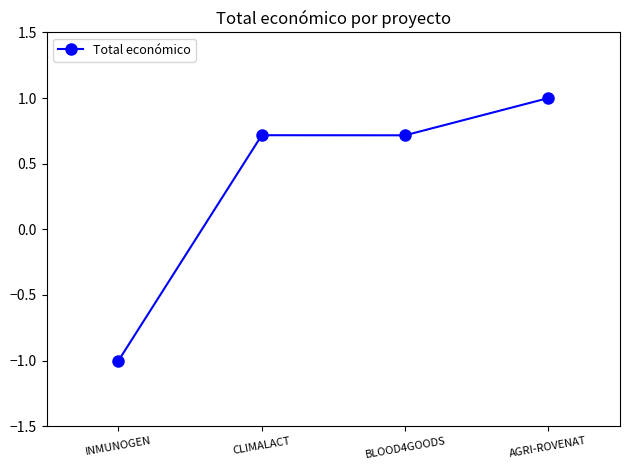

What is the difference between the values at INMUNOGEN and AGRI-ROVENAT?

2.0